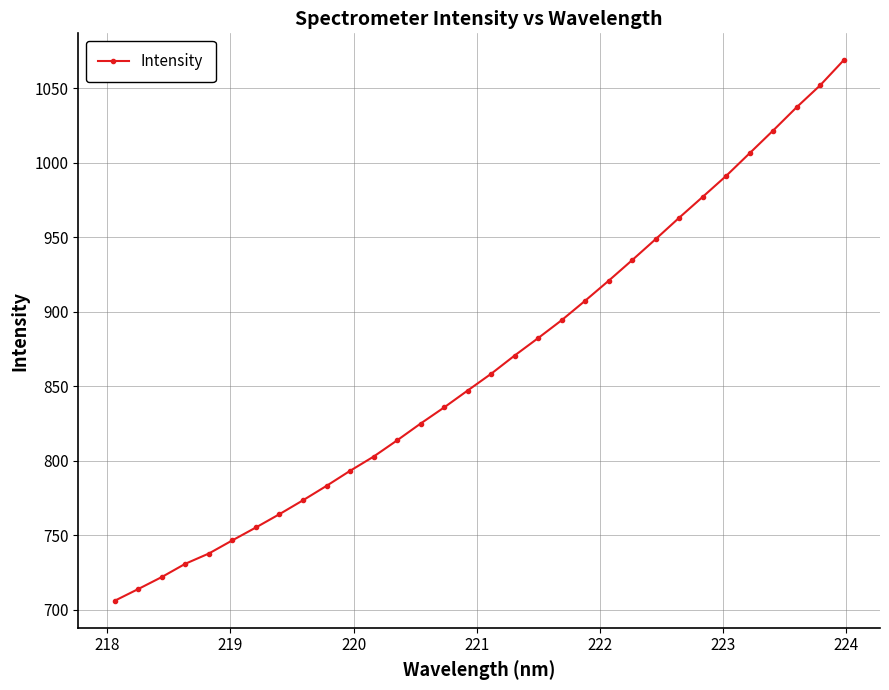

What is the value of the 3rd point from the left?

721.9